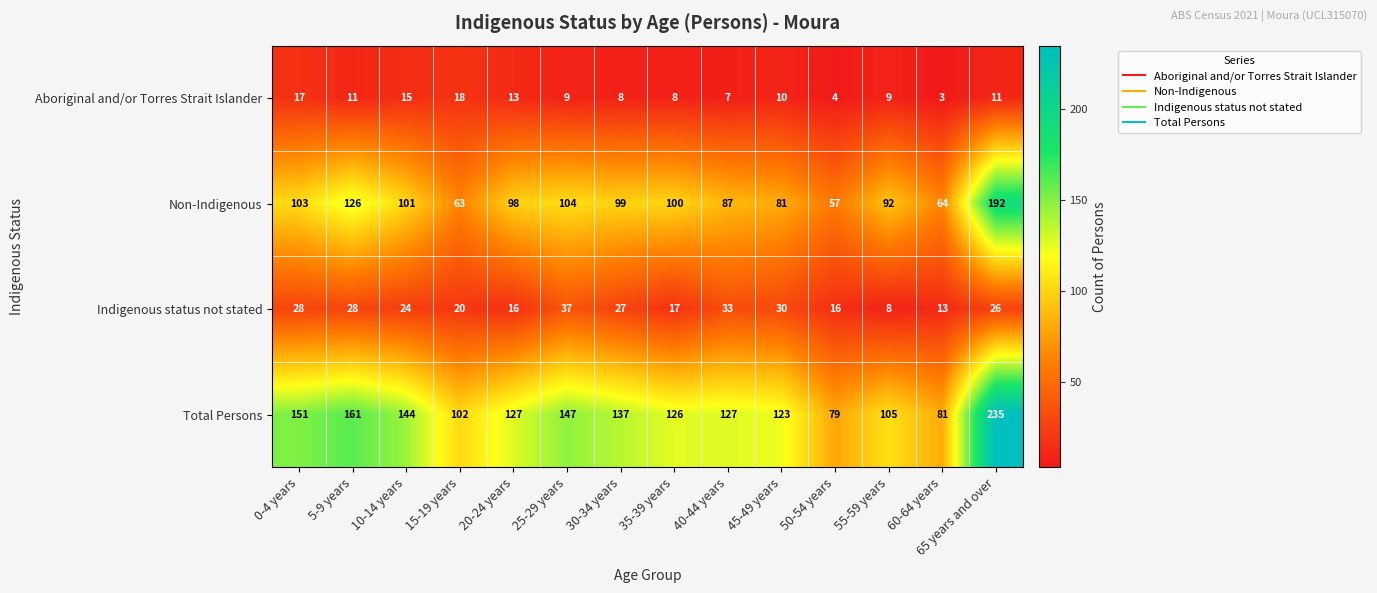

What is the difference between the maximum and minimum values in the Total Persons series?

156